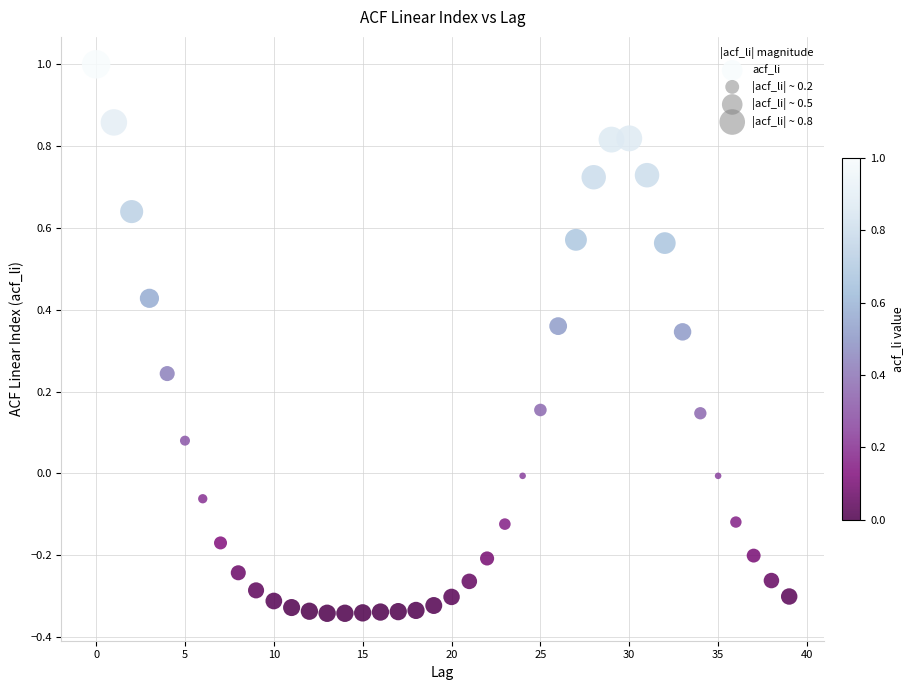

What is the range of Y values (max minus min)?

1.3